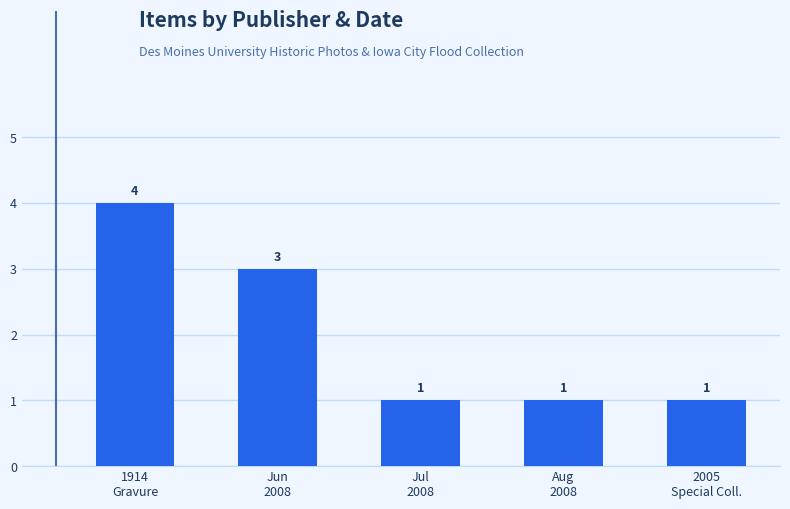

Is it true that the value at 1914
Gravure is 2?

False